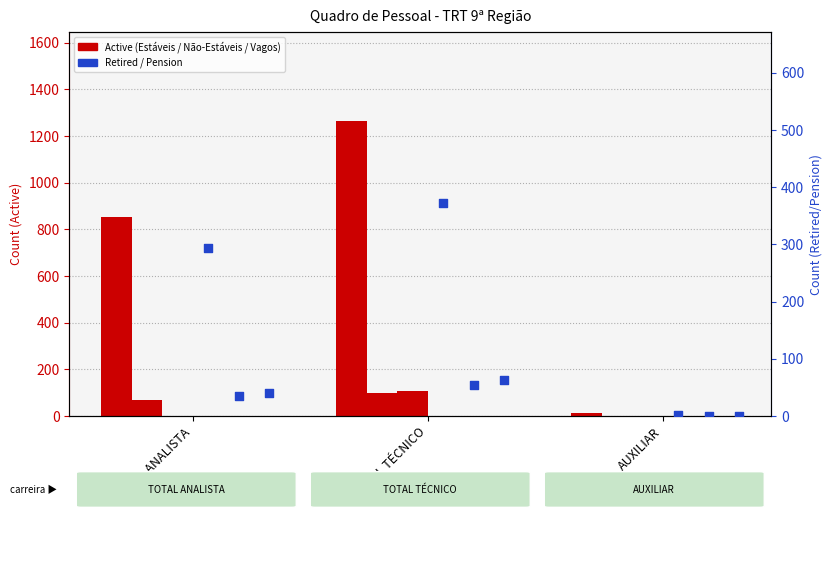

At which category is the sum across all series the highest?

TOTAL TÉCNICO